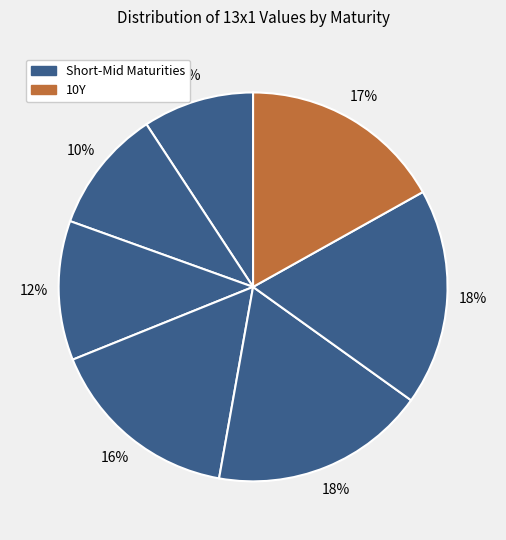

Count the number of slices in the pie.

7